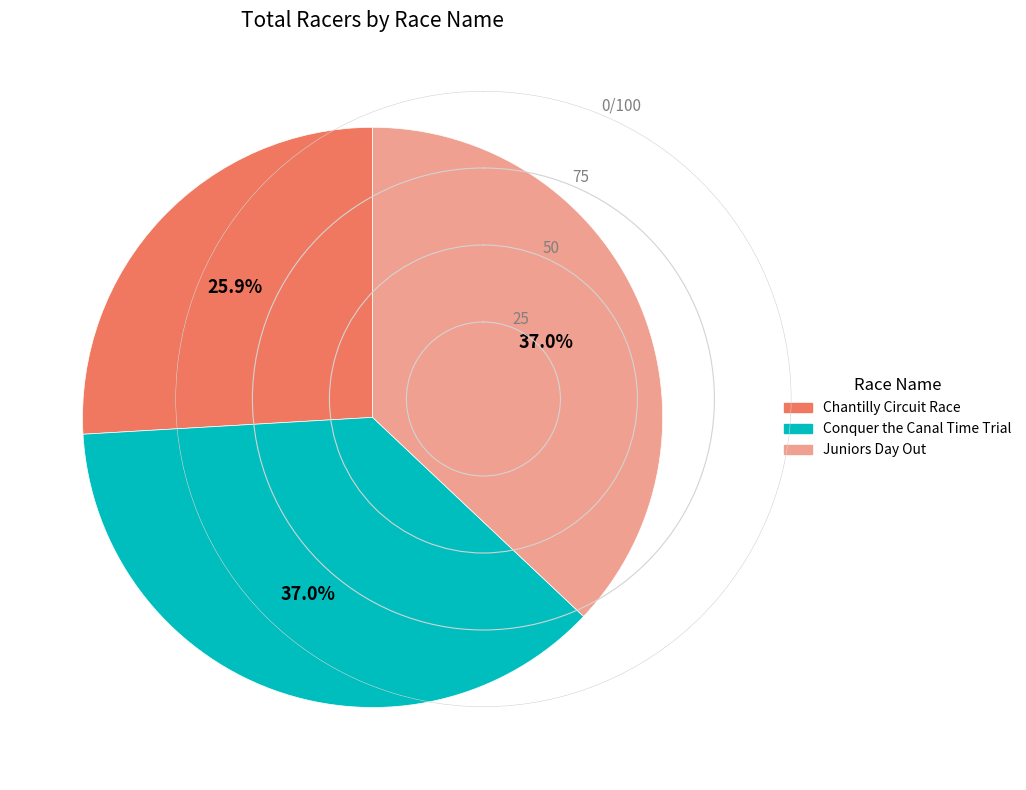

Is there a majority slice in this chart?

No